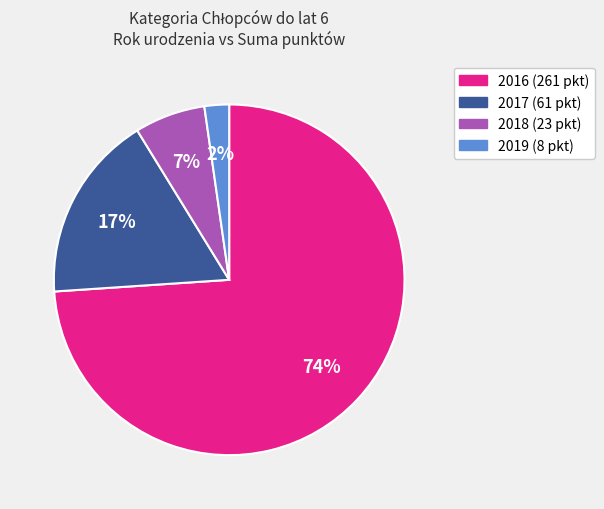

How many segments does this pie chart have?

4